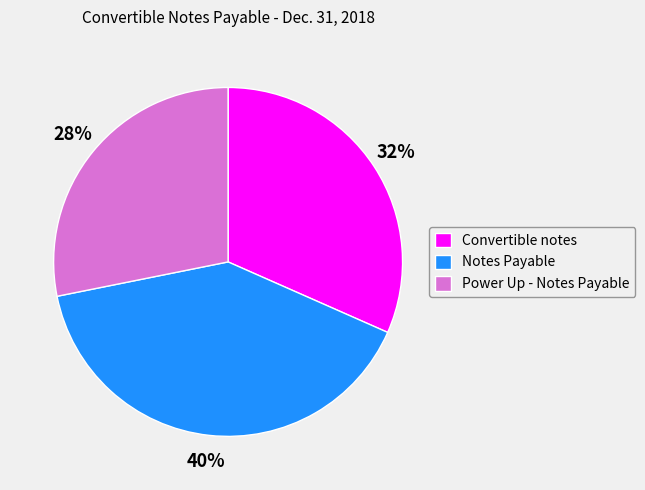

To the nearest percent, what is the combined percentage of Notes Payable and Convertible notes?

72%